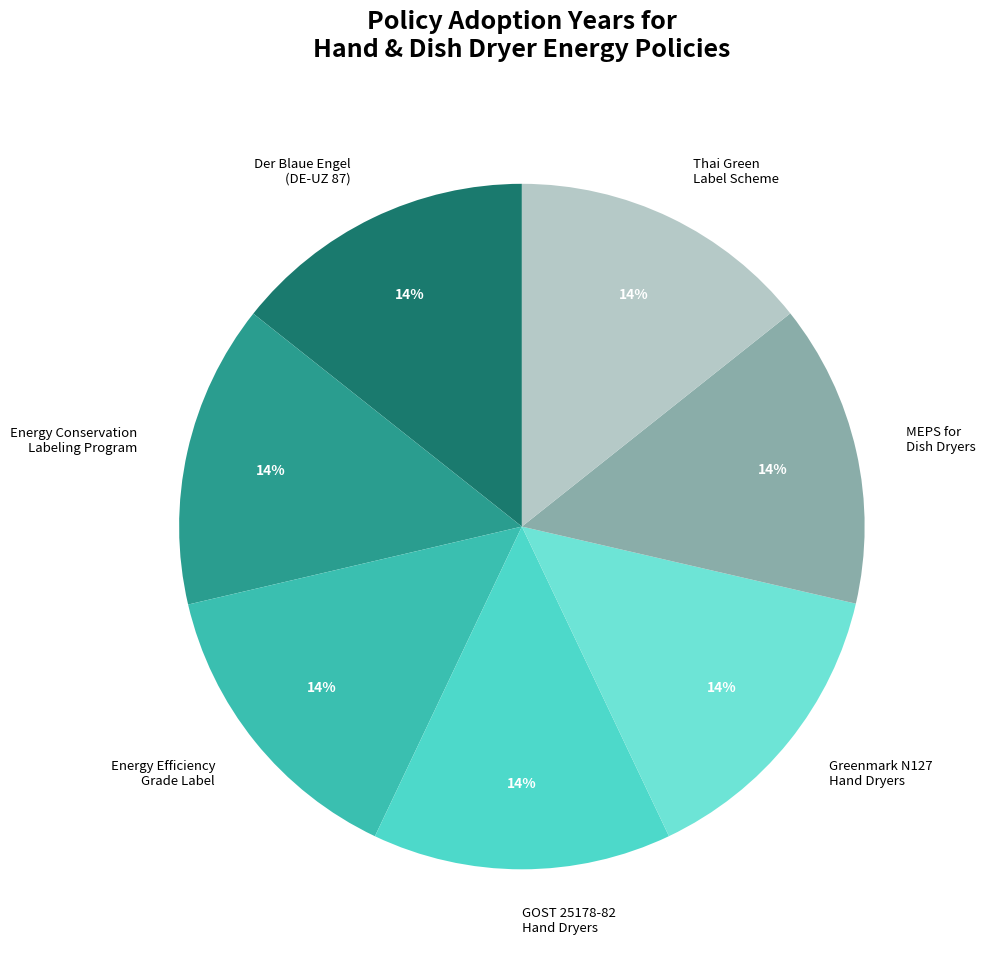

Does GOST 25178-82 Hand Dryers represent more than half of the total?

No